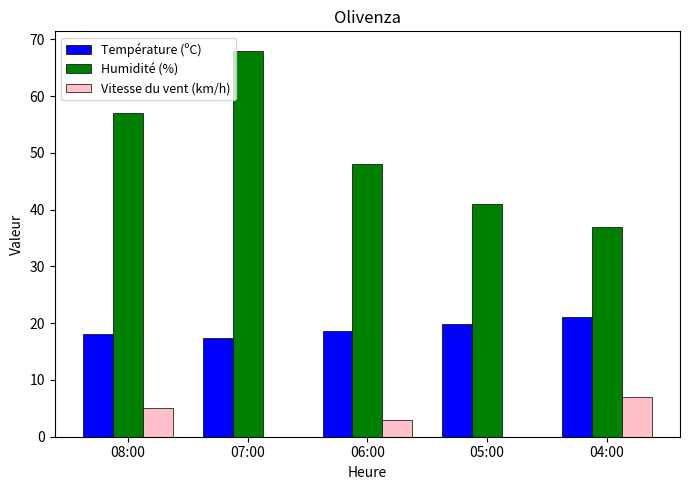

At which category is the sum across all series the highest?

07:00